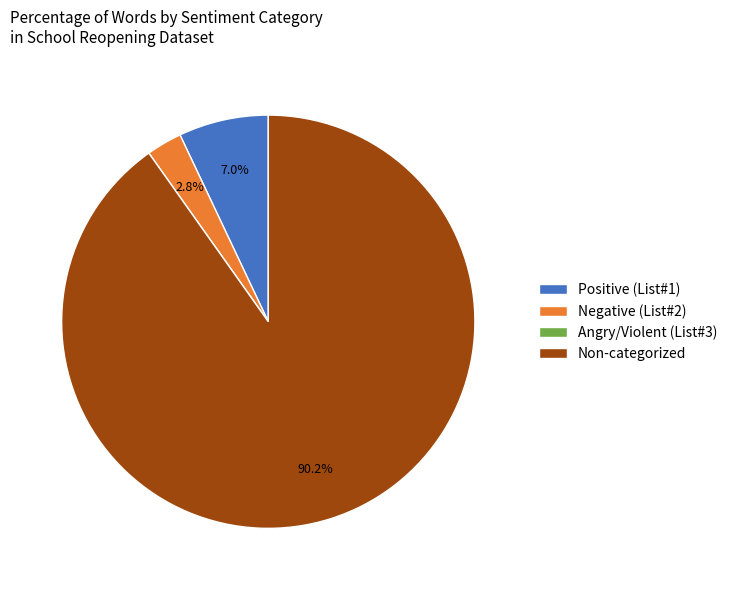

What percentage do Positive (List#1) and Negative (List#2) together represent?

9.8%